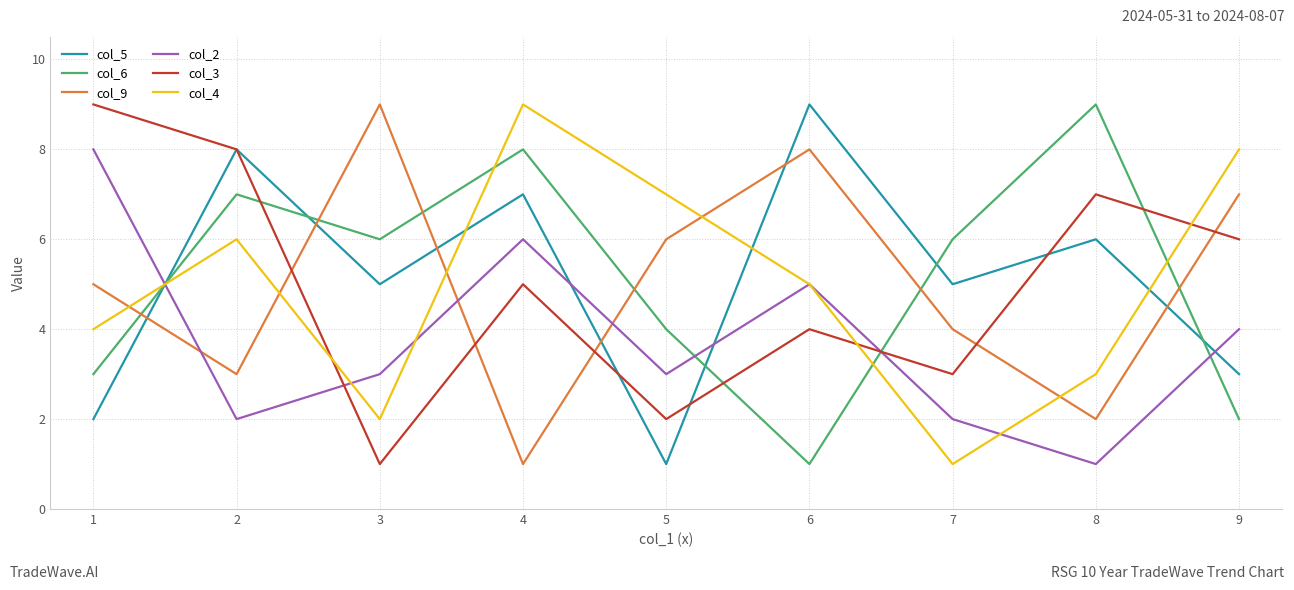

Is it true that col_4 equals 11 at 5?

False